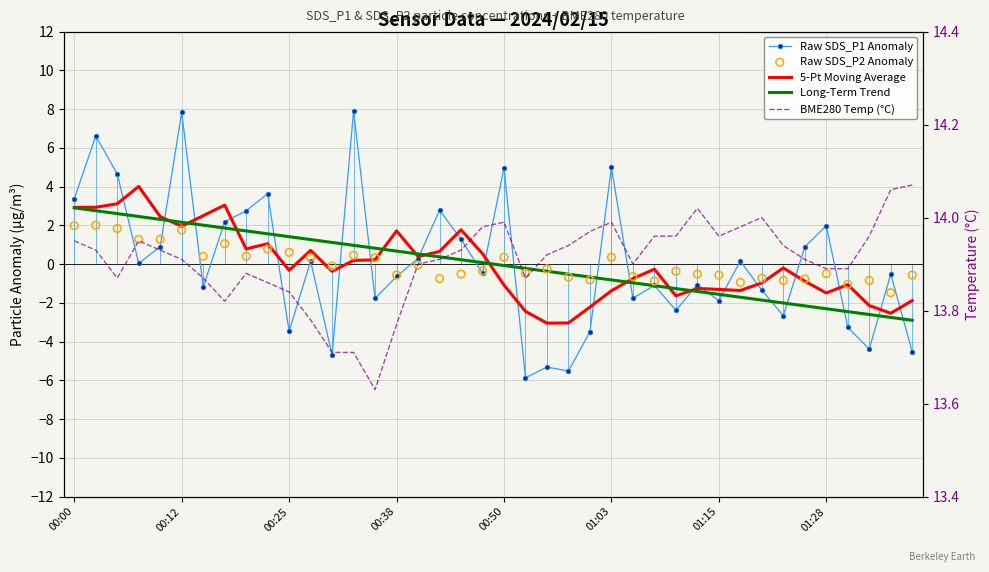

What is the total value across all series at 31?

10.1